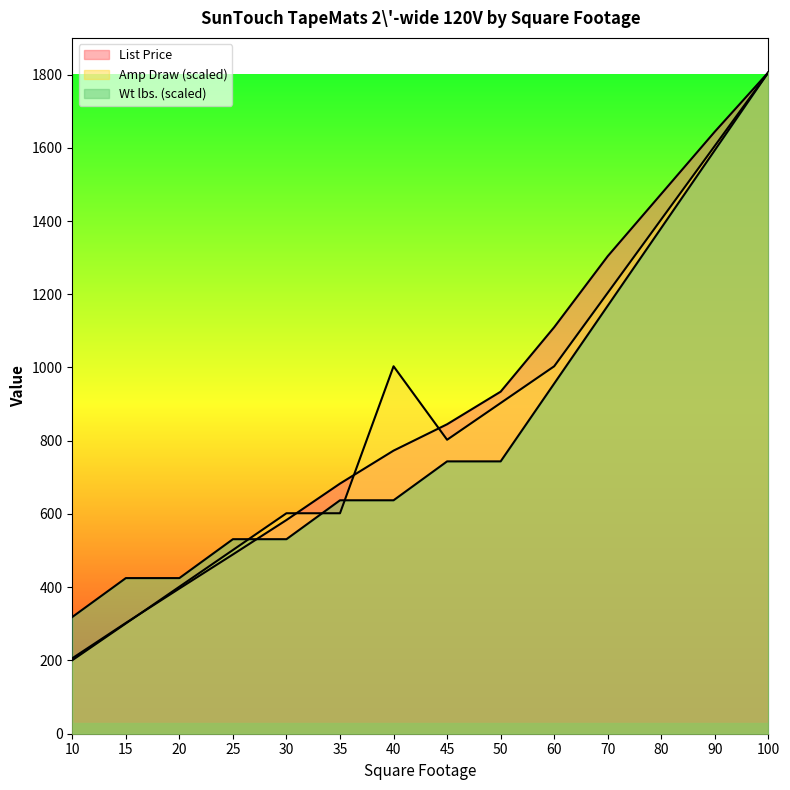

How many data points does each series have?

14